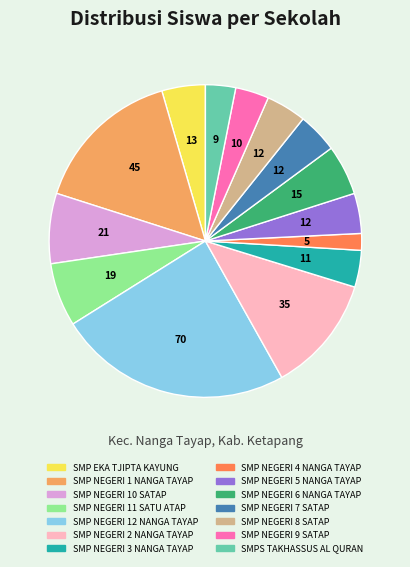

Does SMP NEGERI 6 NANGA TAYAP represent more than half of the total?

No